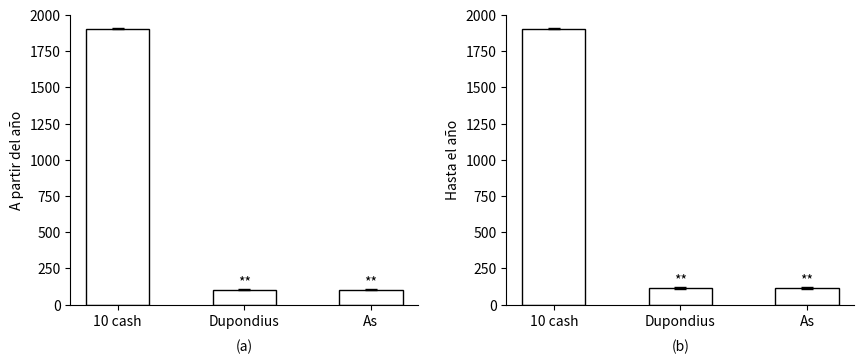

Reading left to right, extract all data points from this chart.

A partir del año: 10 cash=1906	Dupondius=102	As=102
Hasta el año: 10 cash=1906	Dupondius=116	As=116